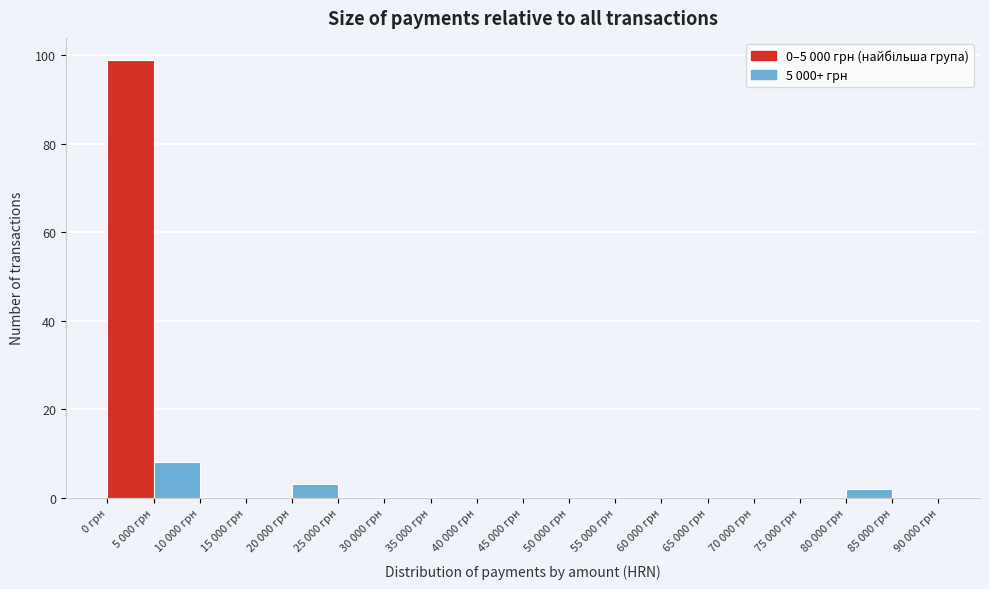

Reading left to right, list all the values displayed in this chart.

0 грн=99	5 000 грн=8	10 000 грн=0	15 000 грн=0	20 000 грн=3	25 000 грн=0	30 000 грн=0	35 000 грн=0	40 000 грн=0	45 000 грн=0	50 000 грн=0	55 000 грн=0	60 000 грн=0	65 000 грн=0	70 000 грн=0	75 000 грн=0	80 000 грн=2	85 000 грн=0